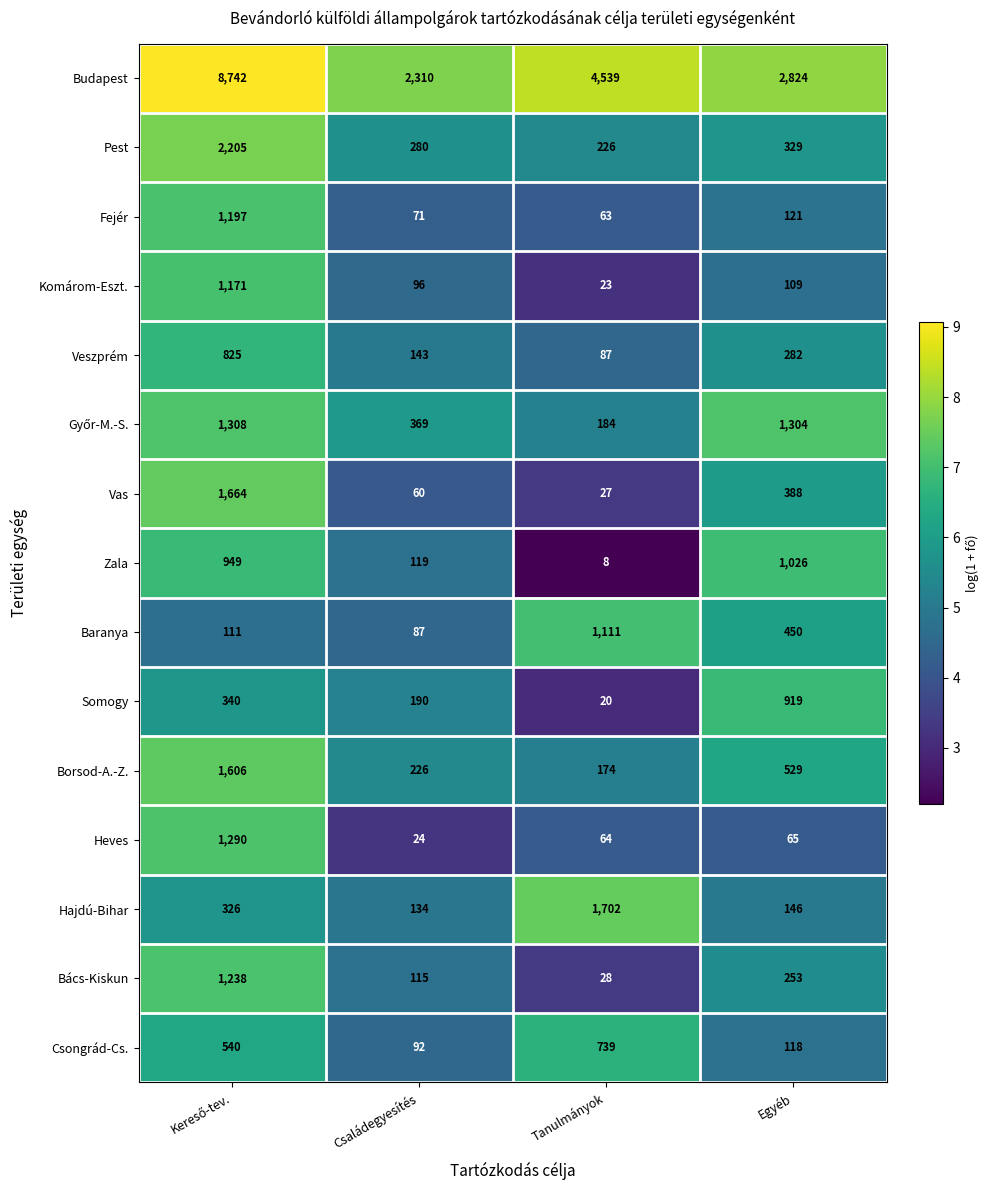

What value does the Pest series have at Tanulmányok?

226